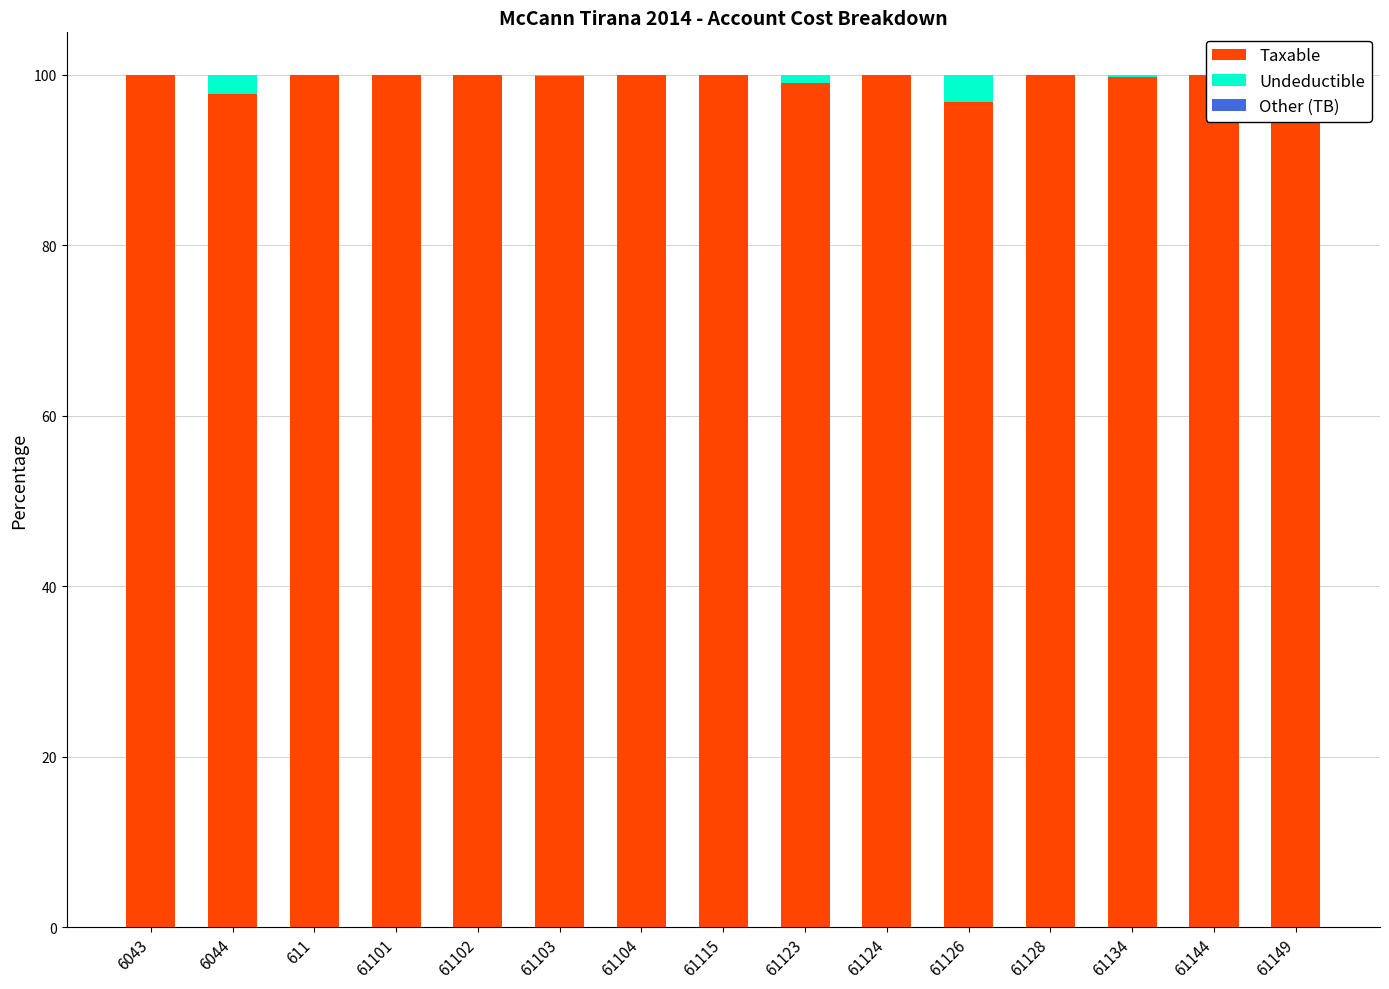

Reading left to right, extract all data points from this chart.

Taxable: 6043=100.0	6044=97.8	611=100.0	61101=100.0	61102=100.0	61103=99.9	61104=100.0	61115=100.0	61123=99.1	61124=100.0	61126=96.9	61128=100.0	61134=99.7	61144=100.0	61149=100.0
Undeductible: 6043=0.0	6044=2.2	611=0.0	61101=0.0	61102=0.0	61103=0.1	61104=0.0	61115=0.0	61123=0.9	61124=0.0	61126=3.1	61128=0.0	61134=0.3	61144=0.0	61149=0.0
Other (TB): 6043=0.0	6044=0.0	611=0.0	61101=0.0	61102=0.0	61103=0.0	61104=0.0	61115=0.0	61123=0.0	61124=0.0	61126=0.0	61128=0.0	61134=0.0	61144=0.0	61149=0.0